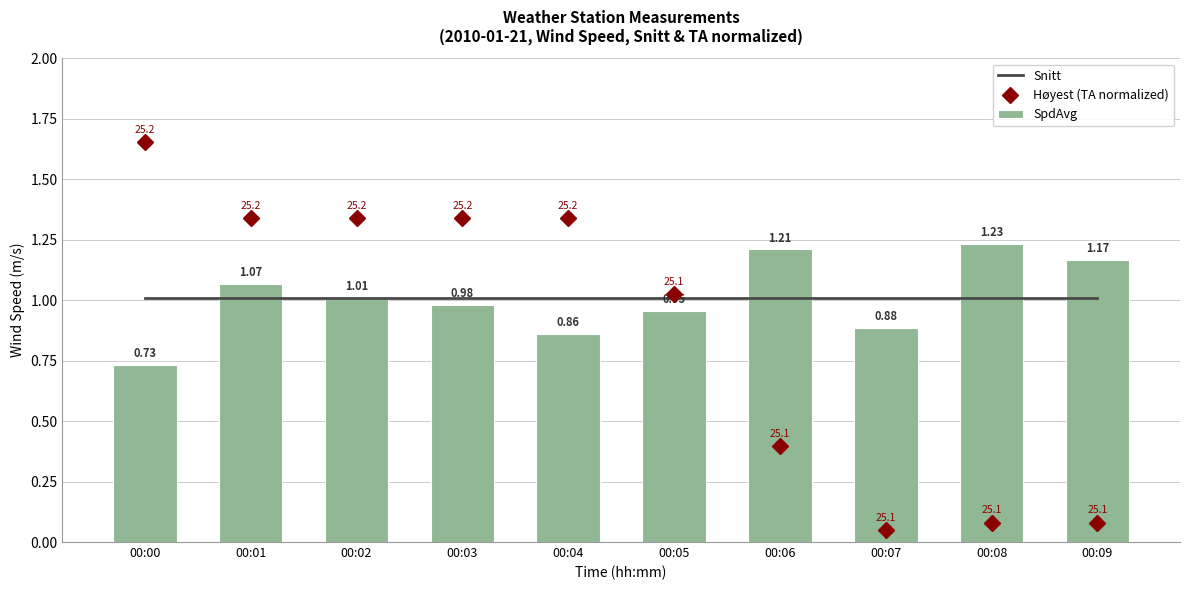

What is the sum of the Høyest (TA normalized) values at 00:06 and 00:09?

0.5